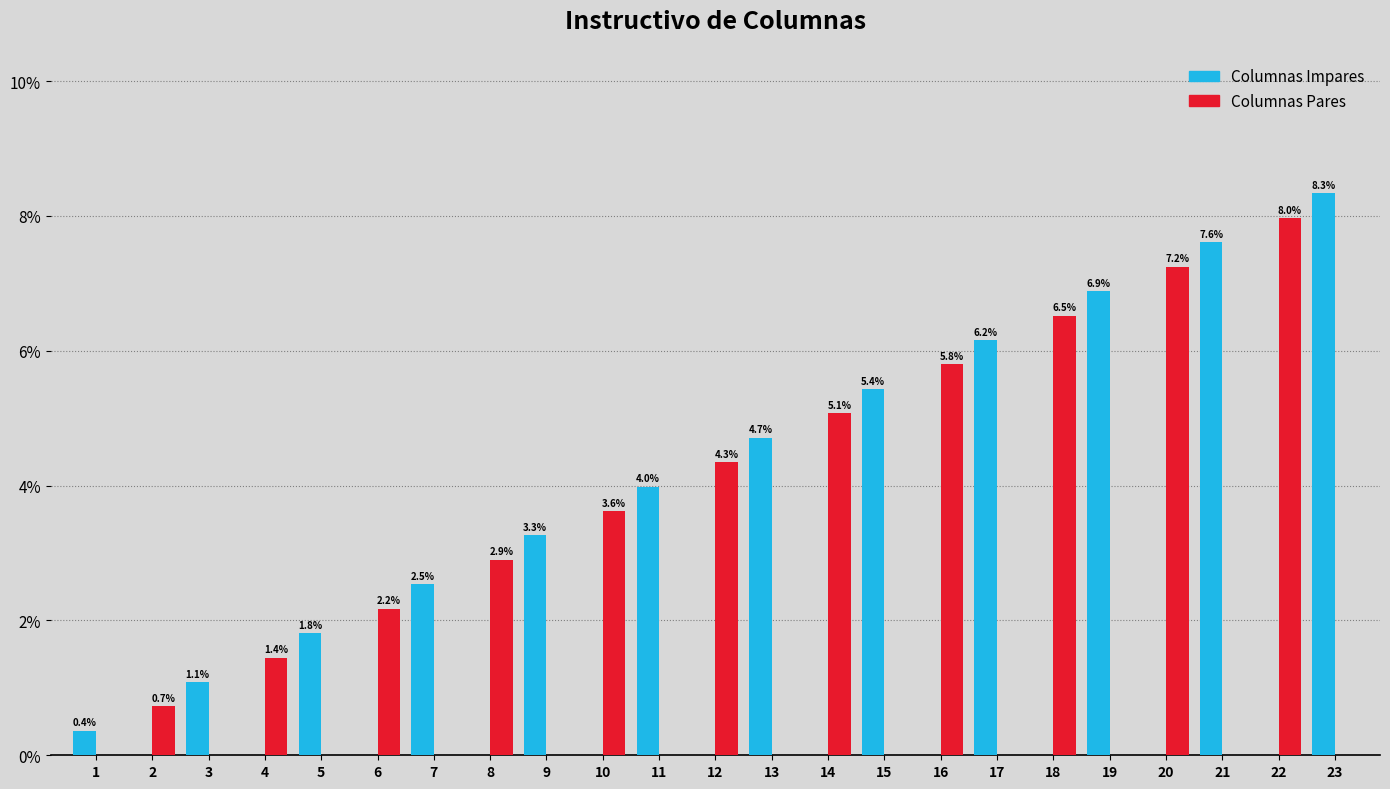

What is the sum of the Columnas Impares values at 4 and 9?

3.3